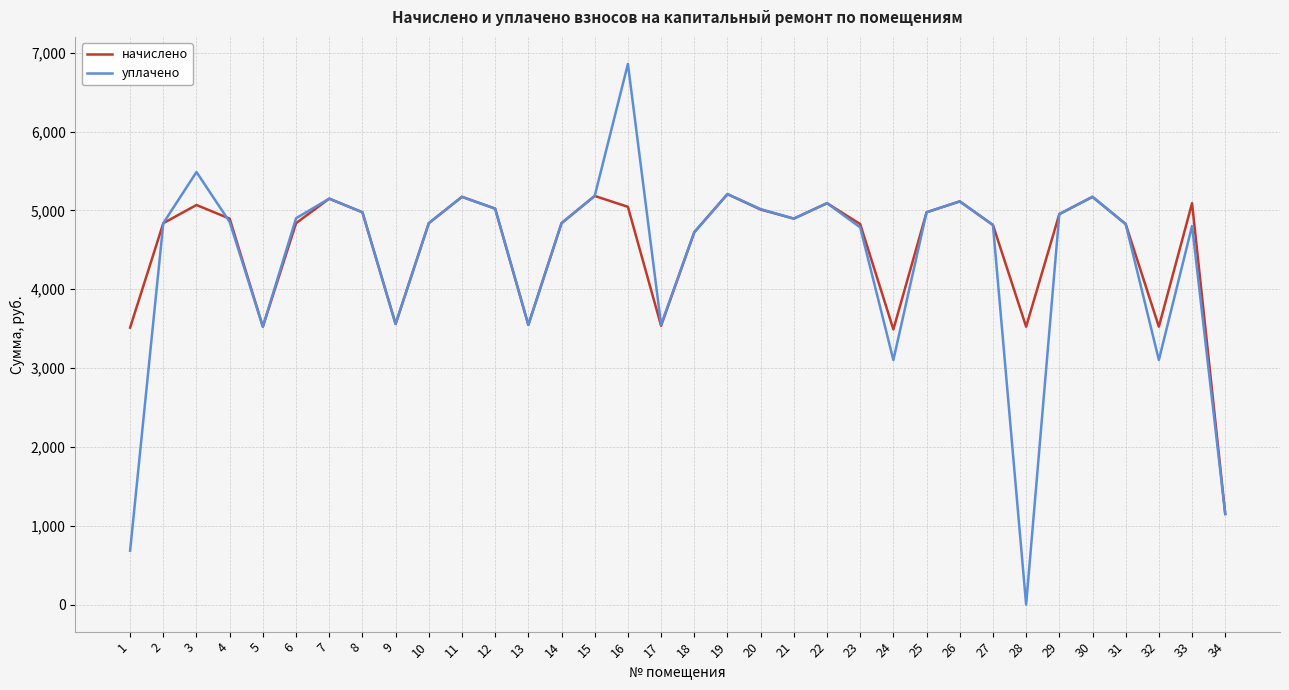

The уплачено series shows 5207.0 at 19. True or false?

True